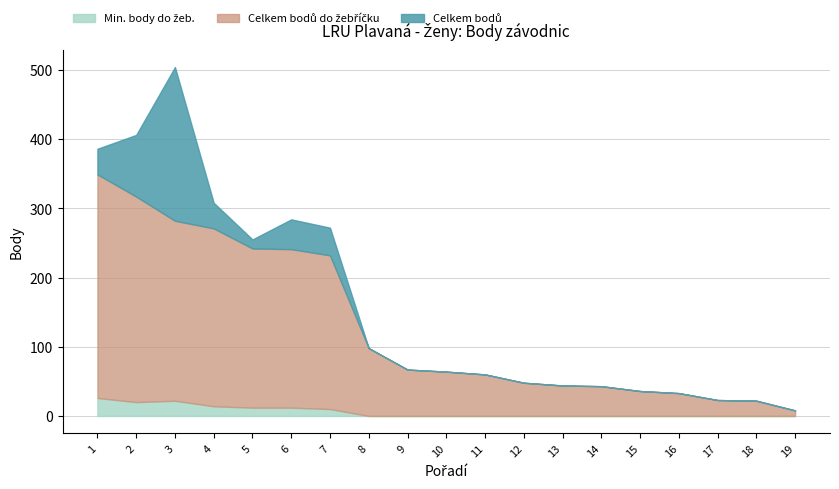

Reading left to right, what are all the values shown in this chart?

Celkem bodů do žebříčku: 349	317	282	271	242	241	232	98	67	64	60	48	44	43	36	33	23	22	8
Celkem bodů: 386	406	504	308	255	284	272	98	67	64	60	48	44	43	36	33	23	22	8
Min. body do žeb.: 26	20	22	14	12	12	10	0	0	0	0	0	0	0	0	0	0	0	0